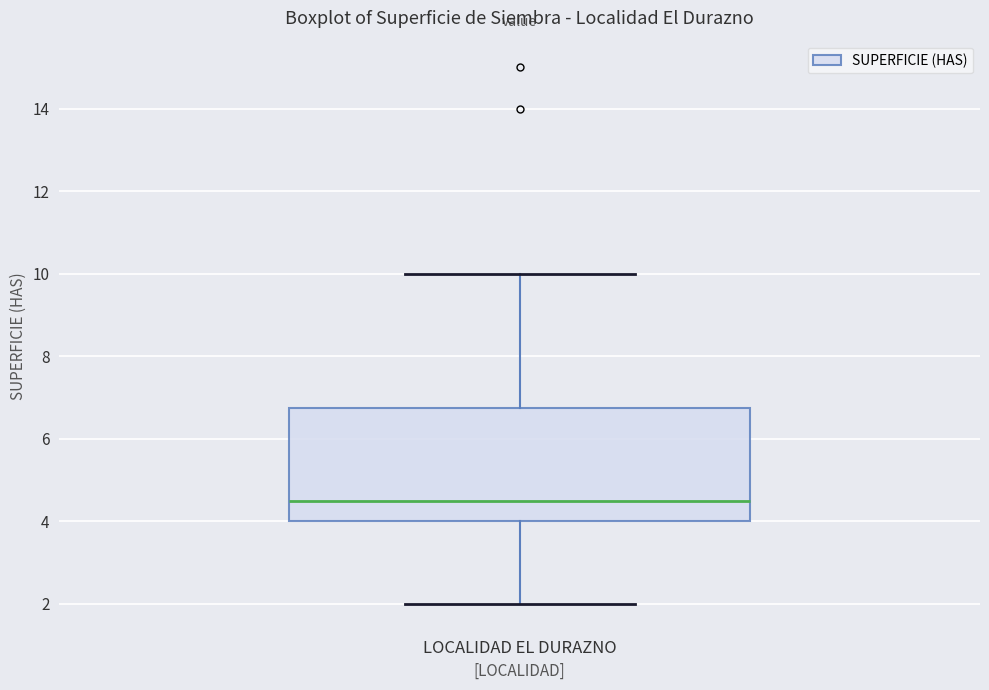

Where does the upper whisker of the box for LOCALIDAD EL DURAZNO end on the y-axis? The values are not printed on the chart, so give them approximately, as read against the axis.

10.0